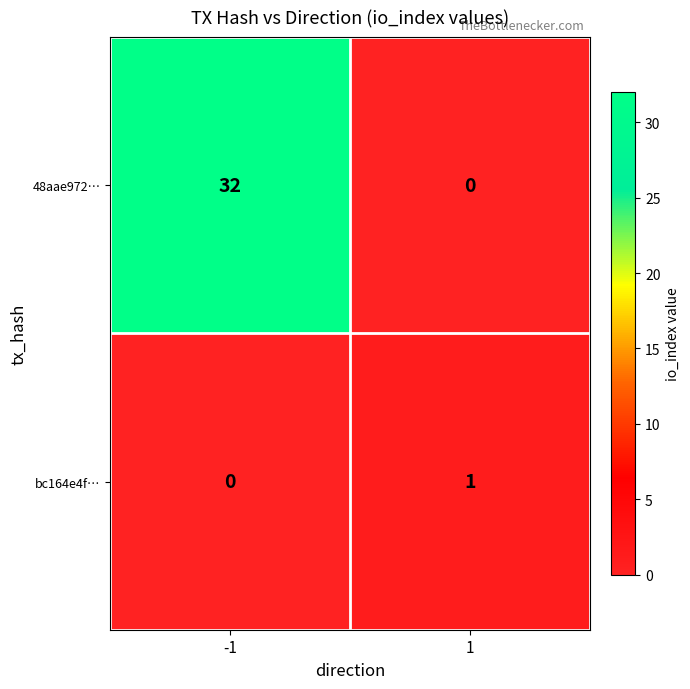

Reading left to right, transcribe all the data shown in this chart.

48aae972…: 32	0
bc164e4f…: 0	1